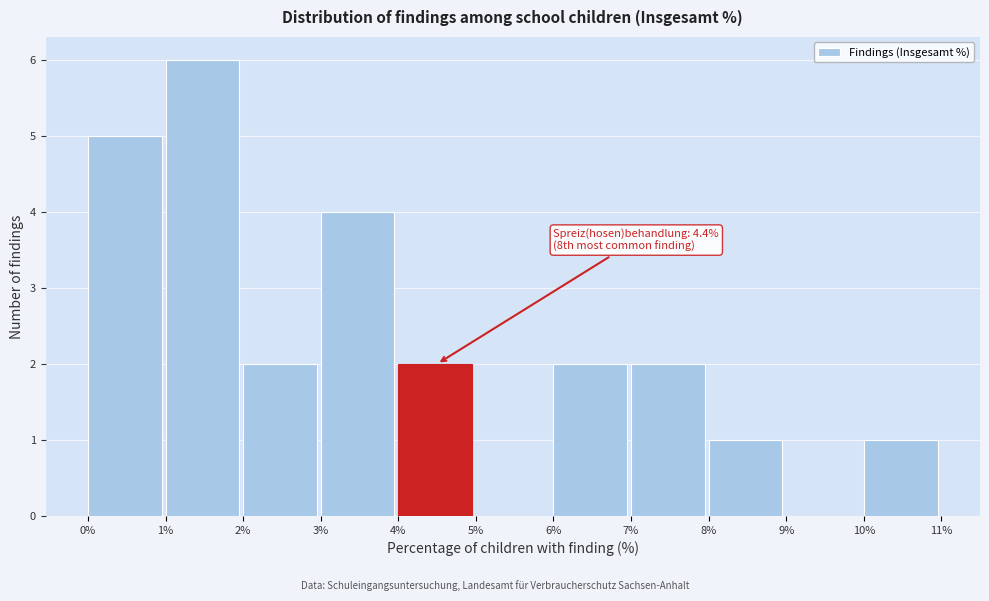

Over which range of the x-axis is the bar tallest?

1% to 2%